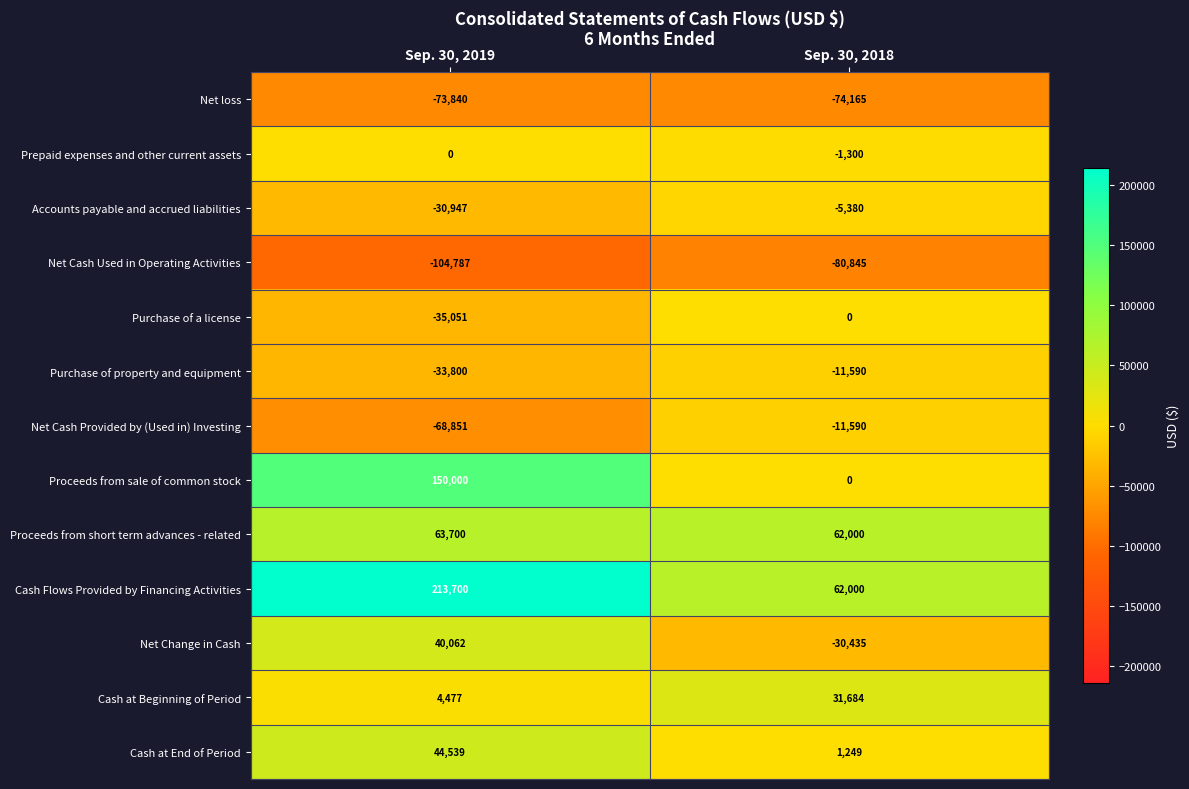

Which series has the largest total across all categories?

Cash Flows Provided by Financing Activities